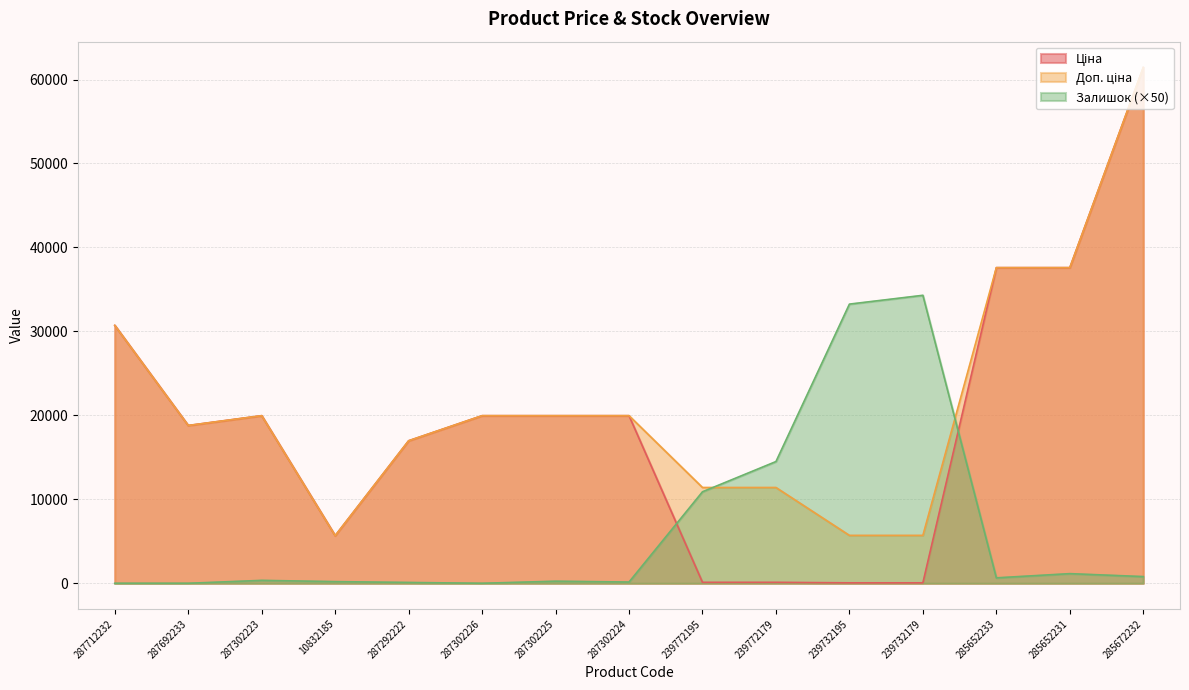

True or false: Доп. ціна and Ціна intersect in this chart.

False